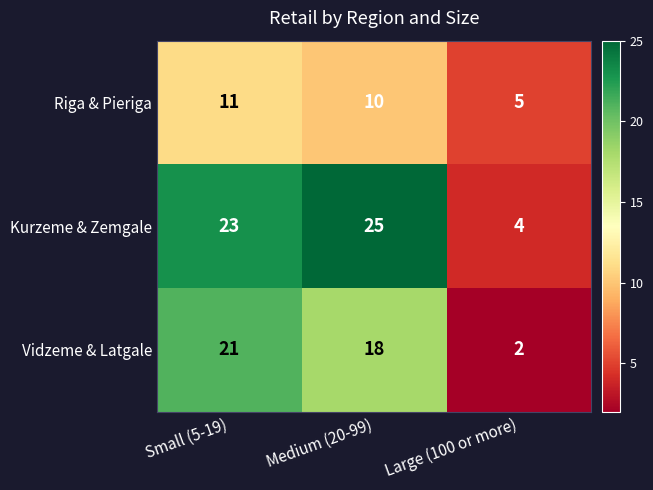

What is the sum of the Kurzeme & Zemgale values at Medium (20-99) and Small (5-19)?

48